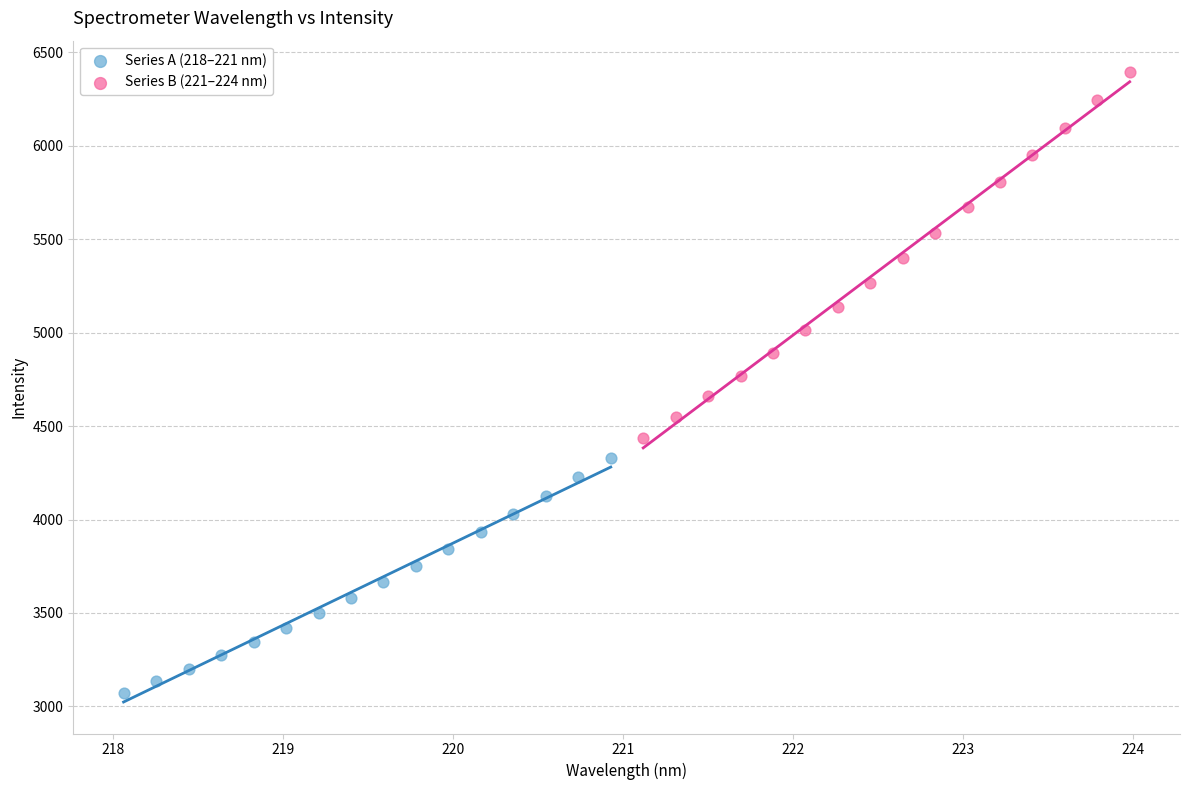

Which series has the widest spread of Y values?

Series B (221–224 nm)